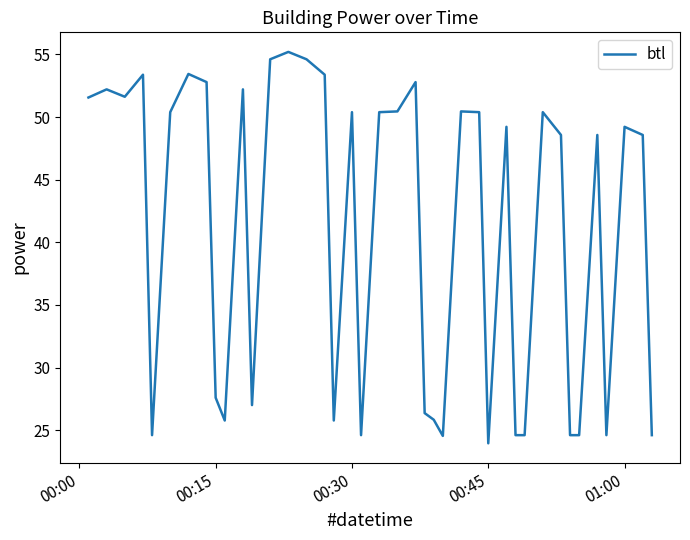

What is the difference between the maximum and minimum values?

31.2